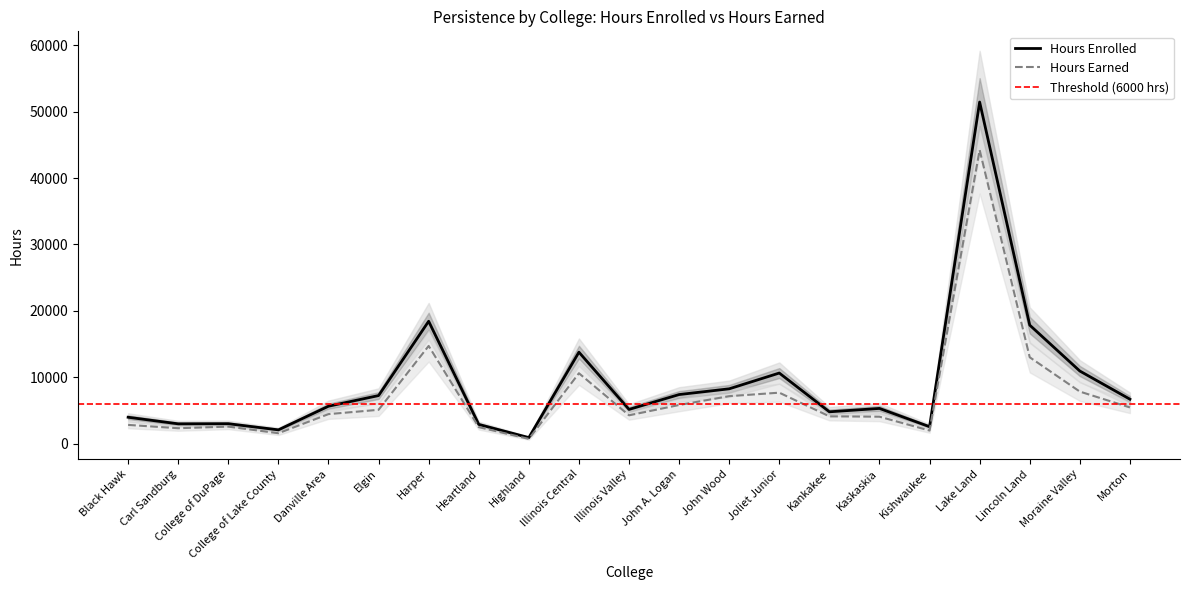

How many interior local peaks does the Hours Enrolled series have?

6